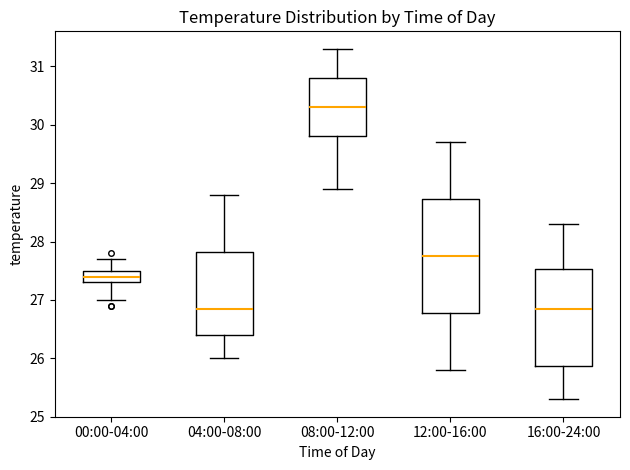

Where does the median line of the box for 04:00-08:00 sit on the y-axis? The values are not printed on the chart, so give them approximately, as read against the axis.

26.9